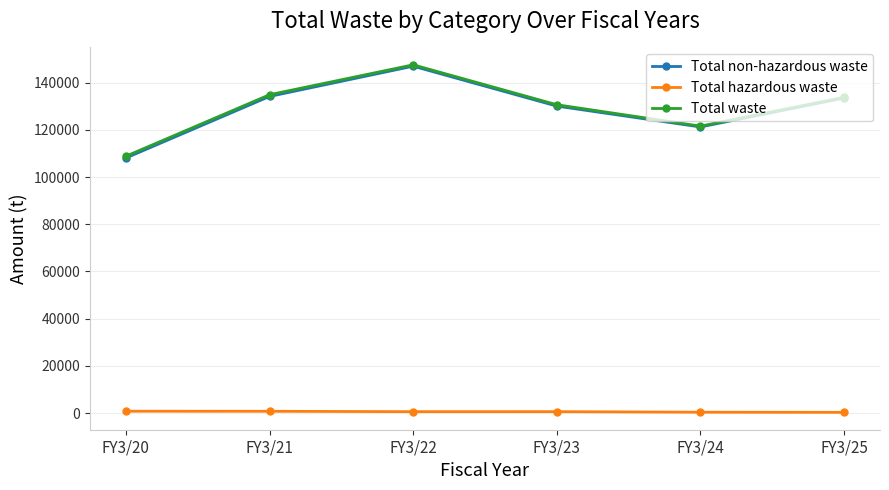

How many interior local peaks does the Total waste series have?

1